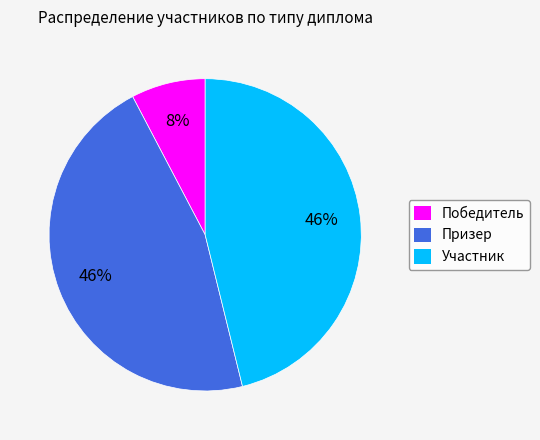

Count the number of slices in the pie.

3